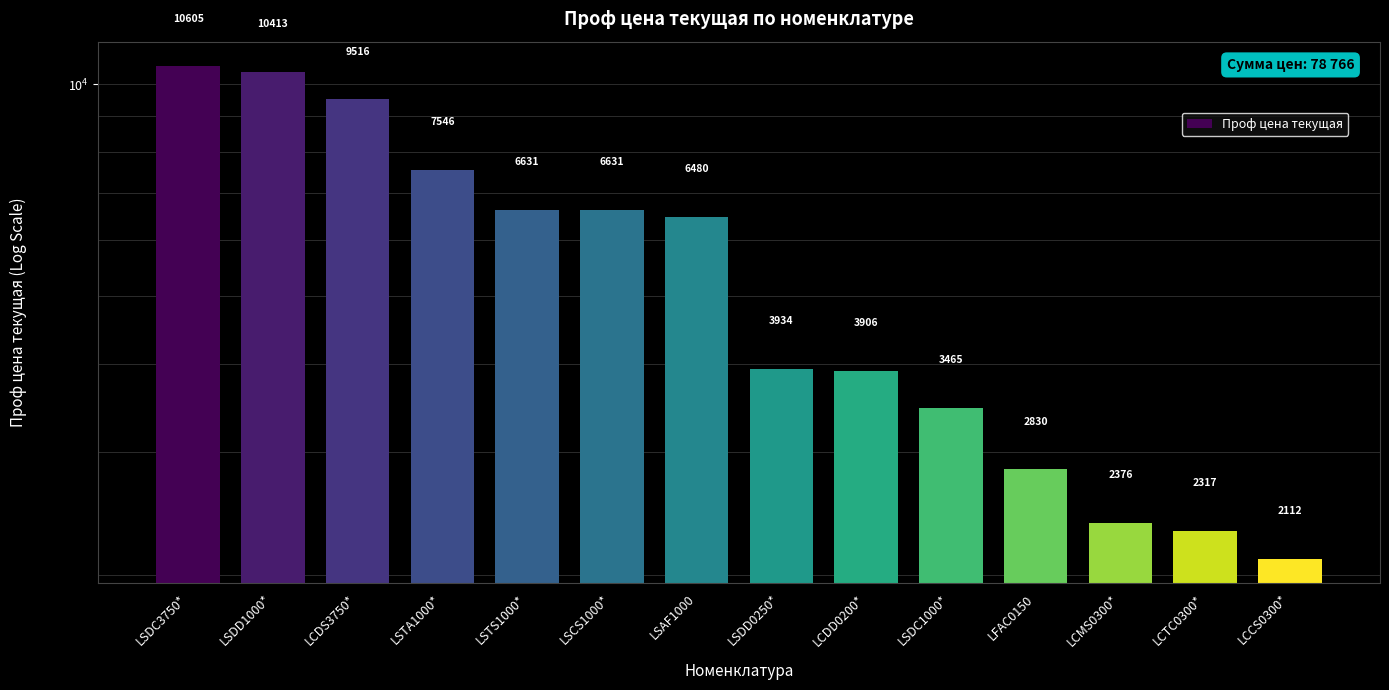

What is the difference between the maximum and minimum values?

8493.6